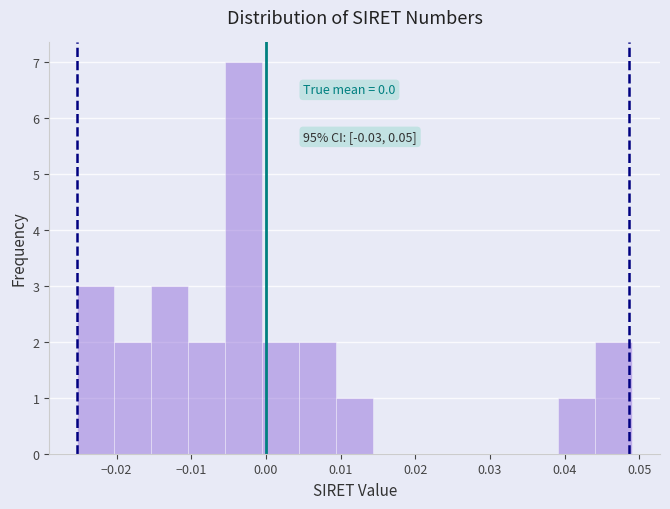

Over which range of the x-axis is the bar tallest?

-0.005 to -0.001